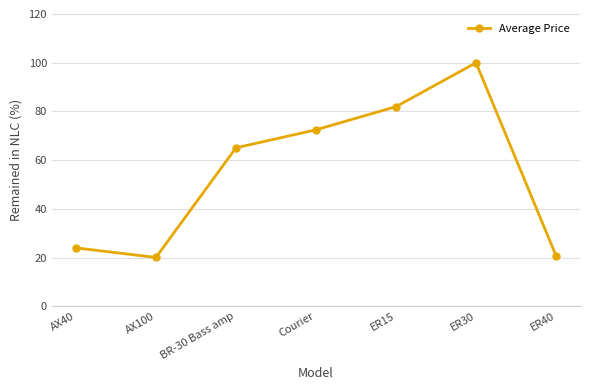

At which category does the data reach its first local peak?

ER30